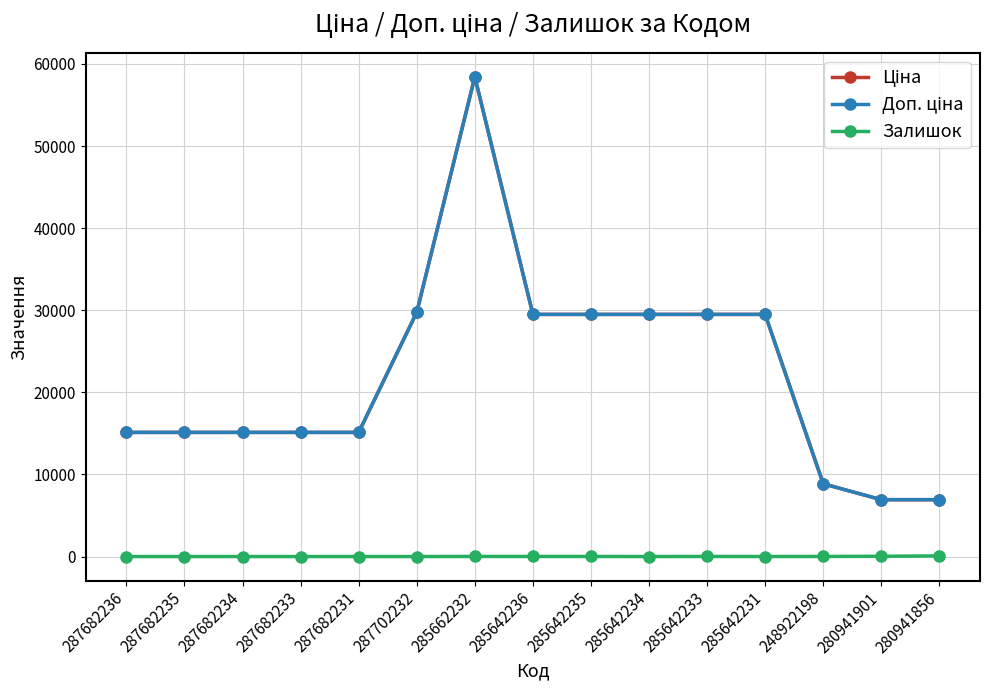

List the series in order of their peak value, highest first.

Ціна, Доп. ціна, Залишок